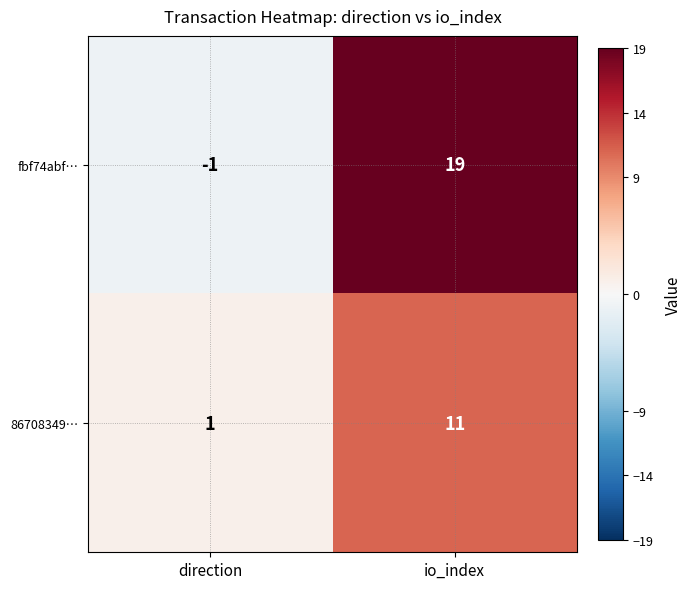

What is the total value across all series at io_index?

30